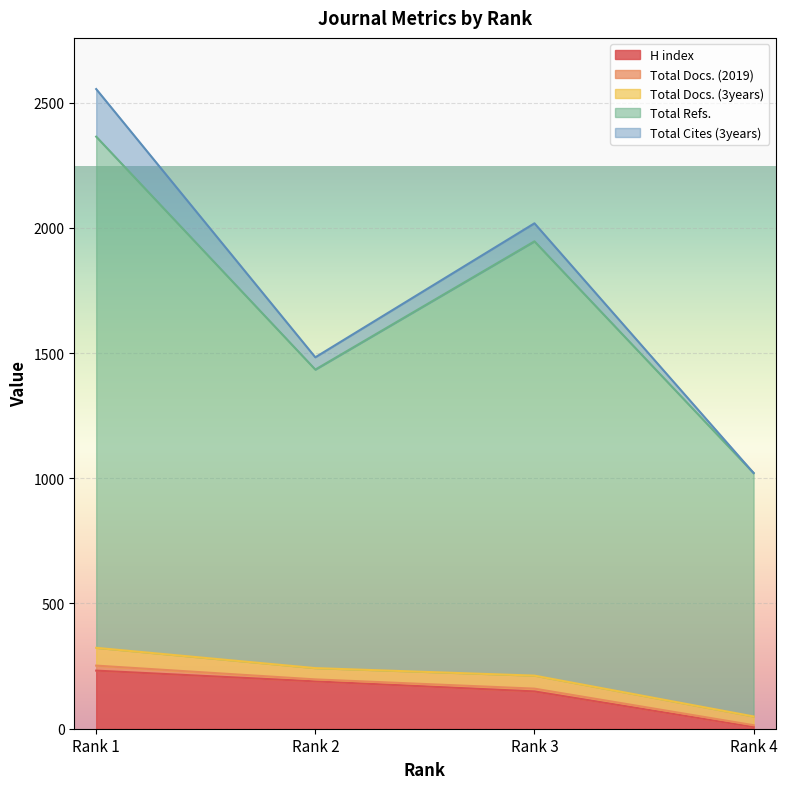

What is the highest value of the H index series?

232